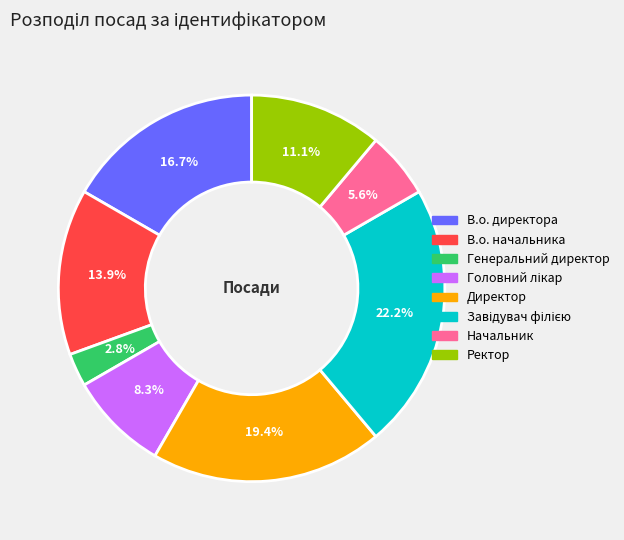

The Начальник slice represents 1% of the pie. True or false?

False